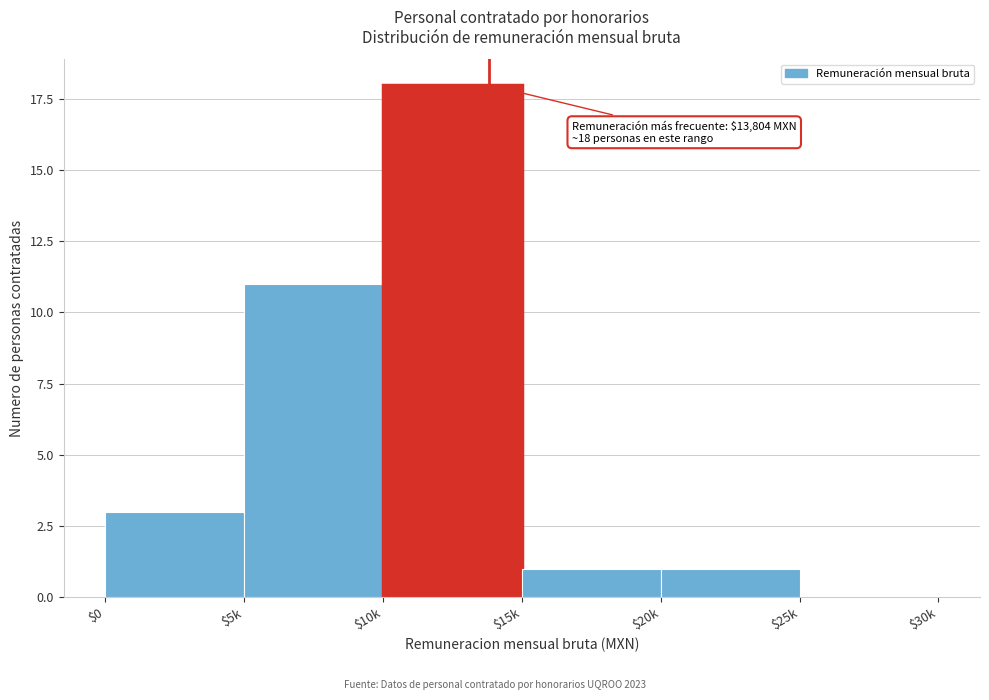

Where is the data nearest to the value 9?

$5k